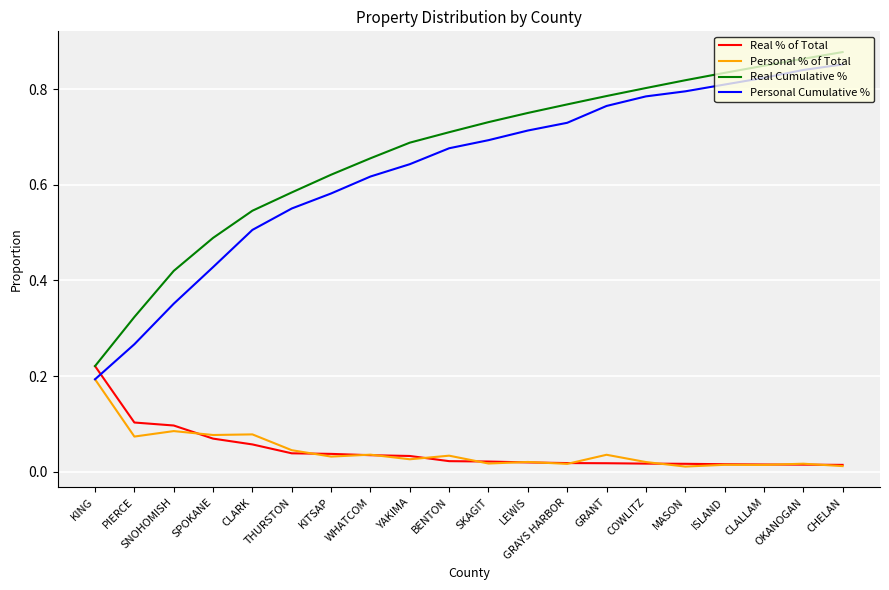

Which category has the highest value in the Real Cumulative % series?

CHELAN